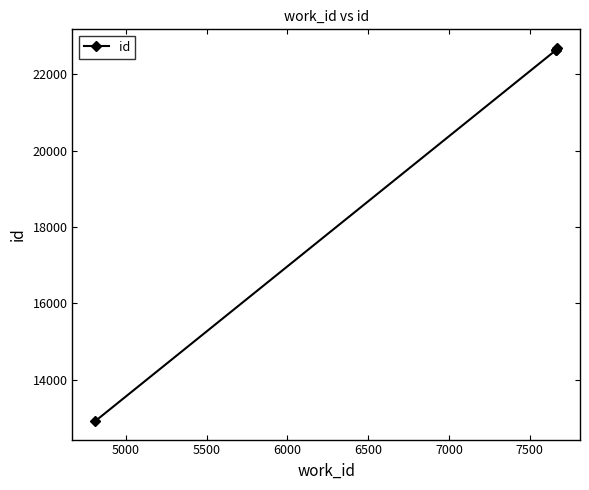

Does the chart have visible grid lines?

No